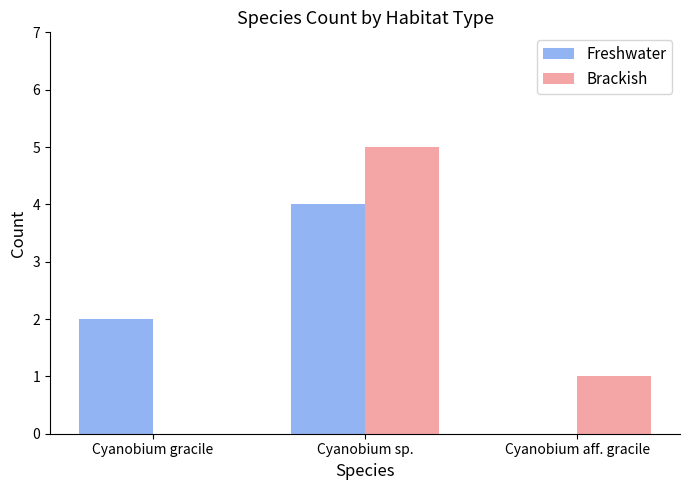

Reading left to right, extract all data points from this chart.

Freshwater: Cyanobium gracile=2	Cyanobium sp.=4	Cyanobium aff. gracile=0
Brackish: Cyanobium gracile=0	Cyanobium sp.=5	Cyanobium aff. gracile=1